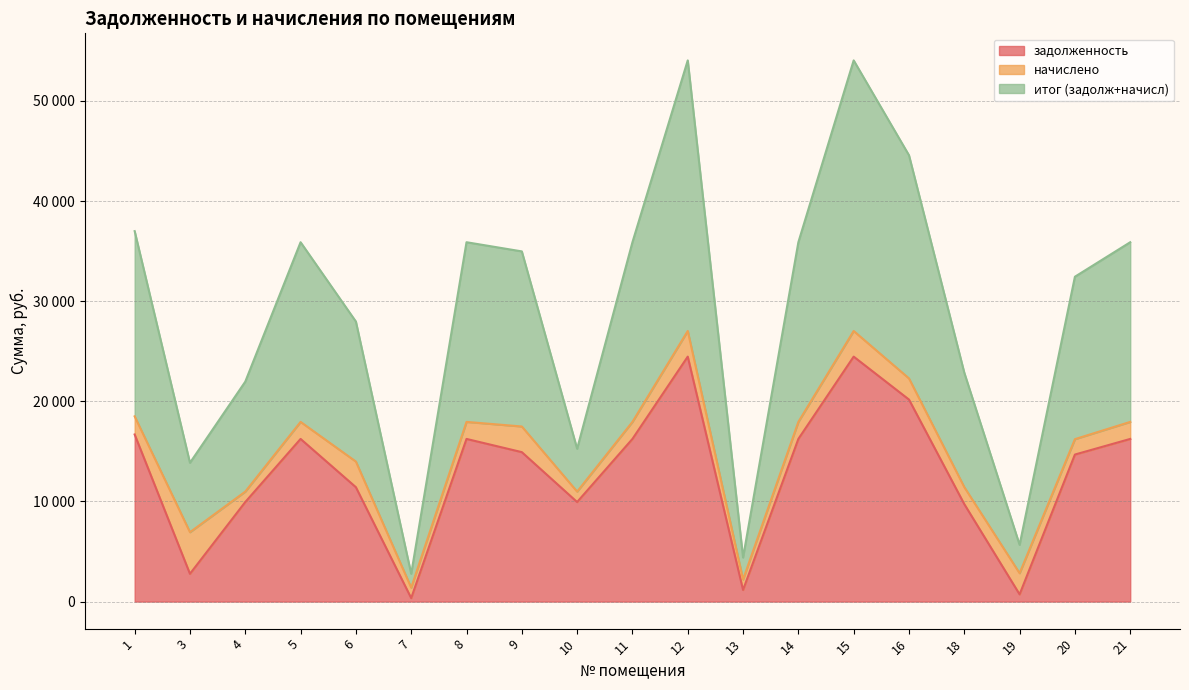

What is the difference between the maximum and minimum values in the задолженность series?

24113.4